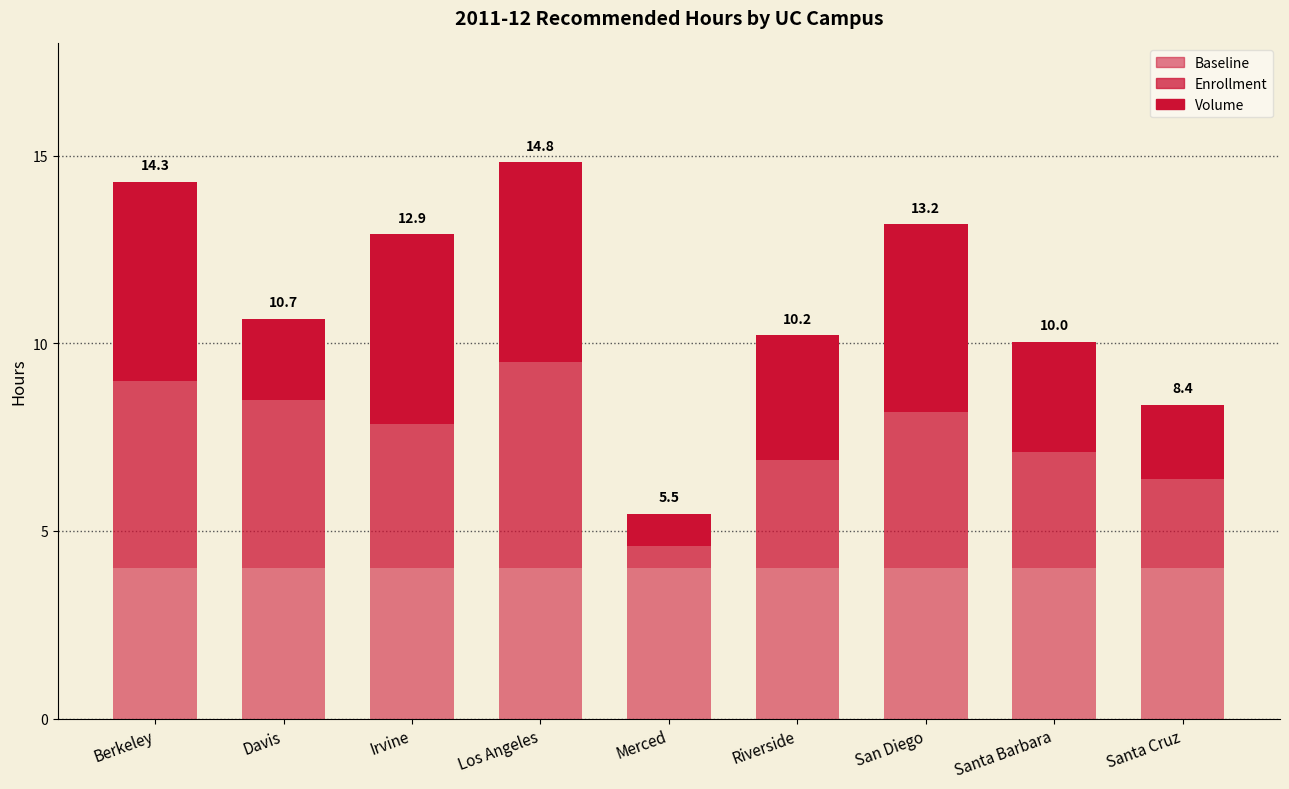

What is the highest value of the Baseline series?

4.0